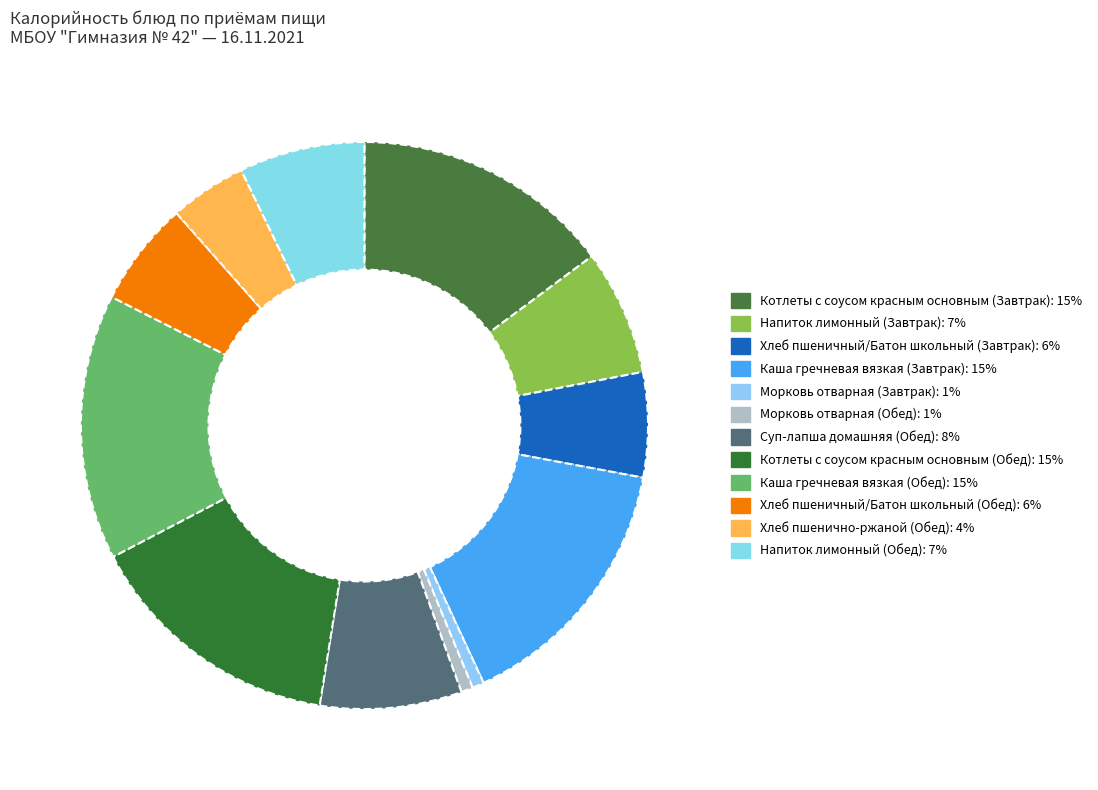

To the nearest percent, what portion does Напиток лимонный (Обед) represent?

7%